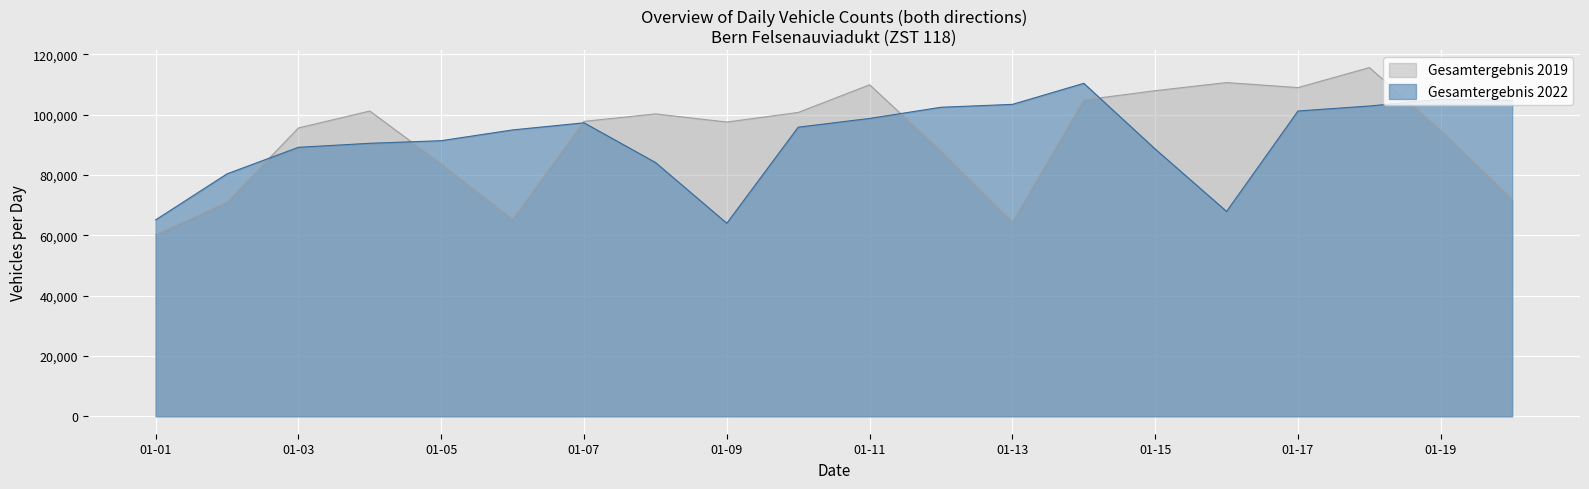

Which category has the highest value across all series?

2019-01-18